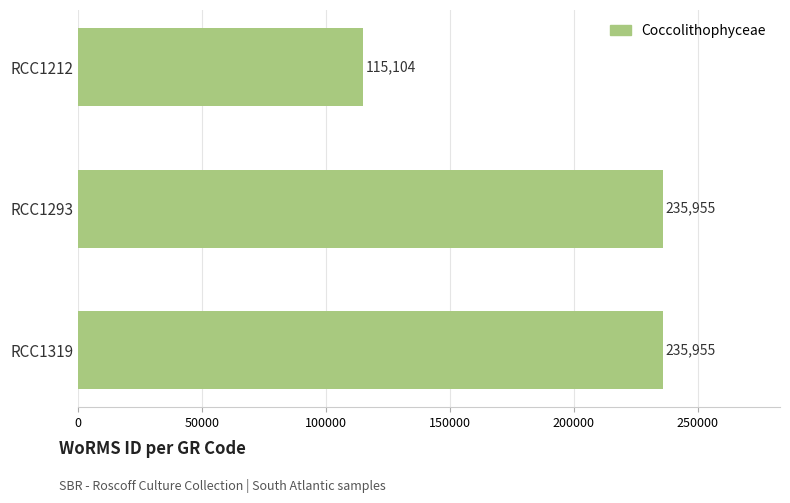

What is the value of the 3rd bar from the top?

235955